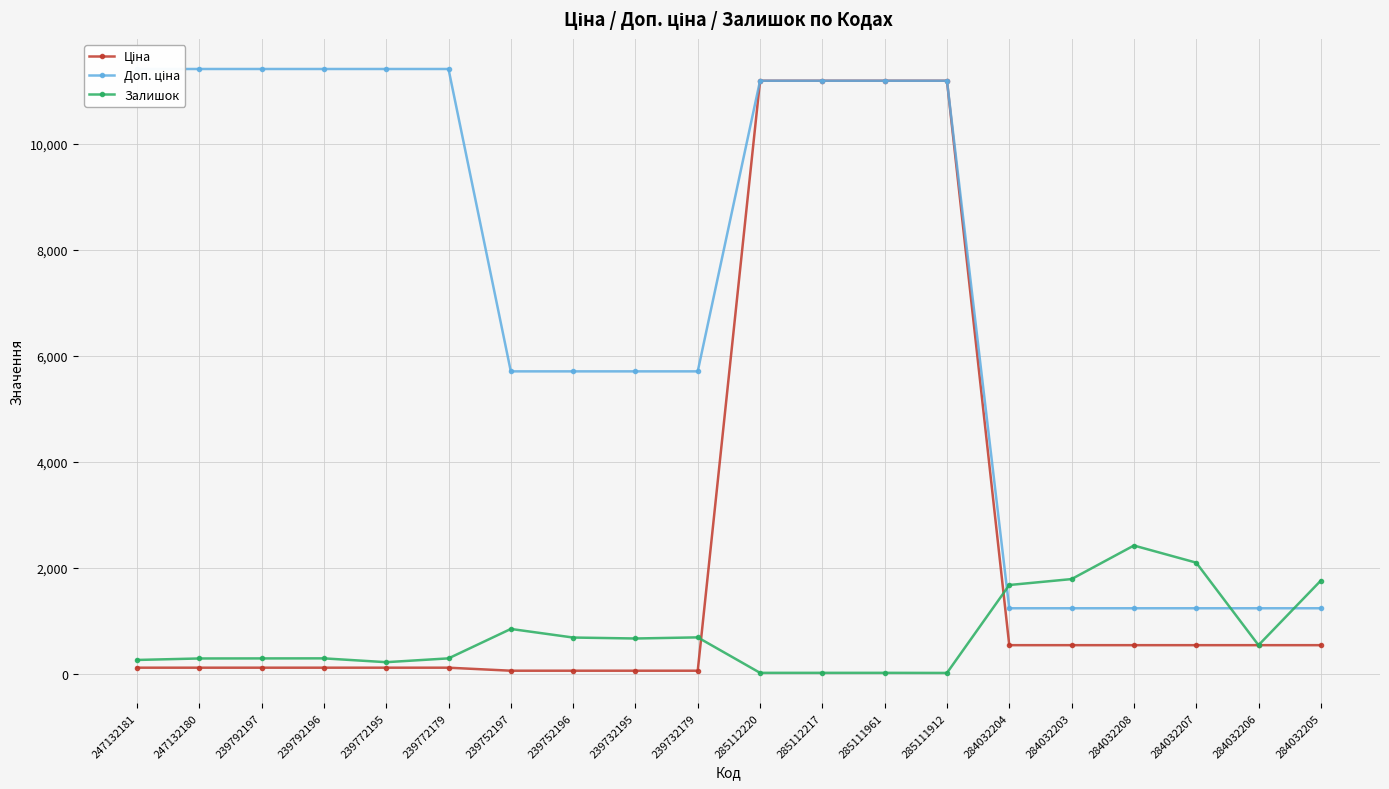

At which category does Залишок reach its first local peak?

239792196